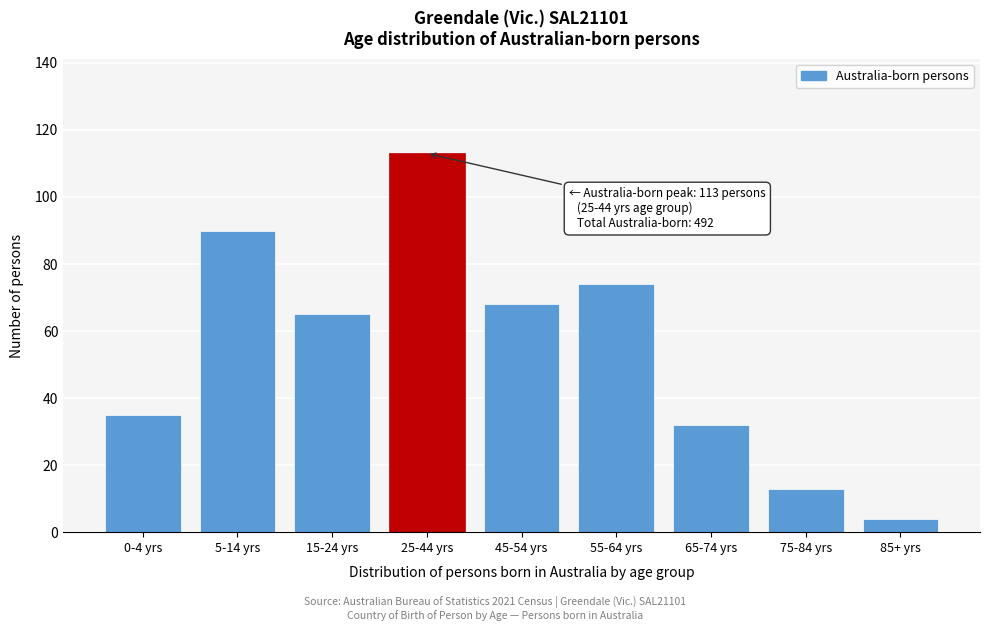

Reading right to left, extract all data points from this chart.

4	13	32	74	68	113	65	90	35